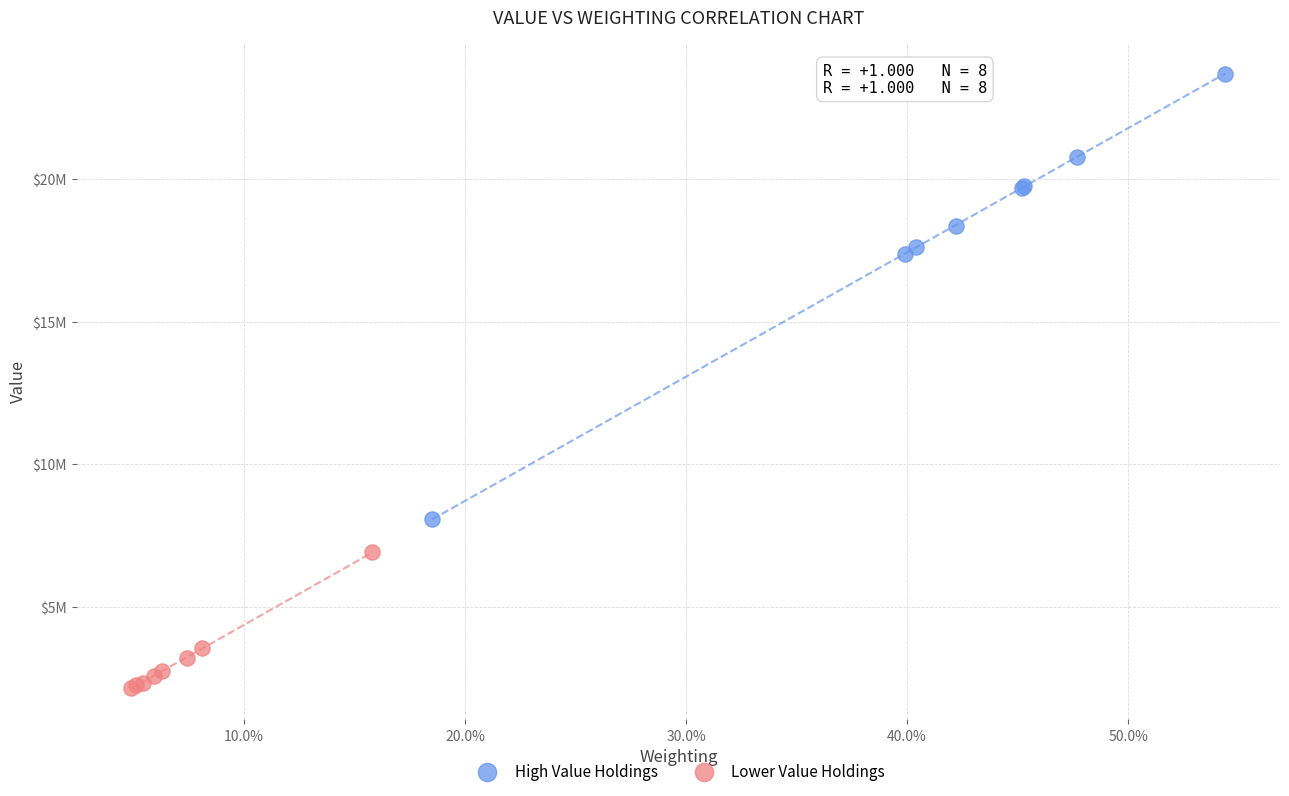

Which series reaches the maximum Y coordinate?

High Value Holdings